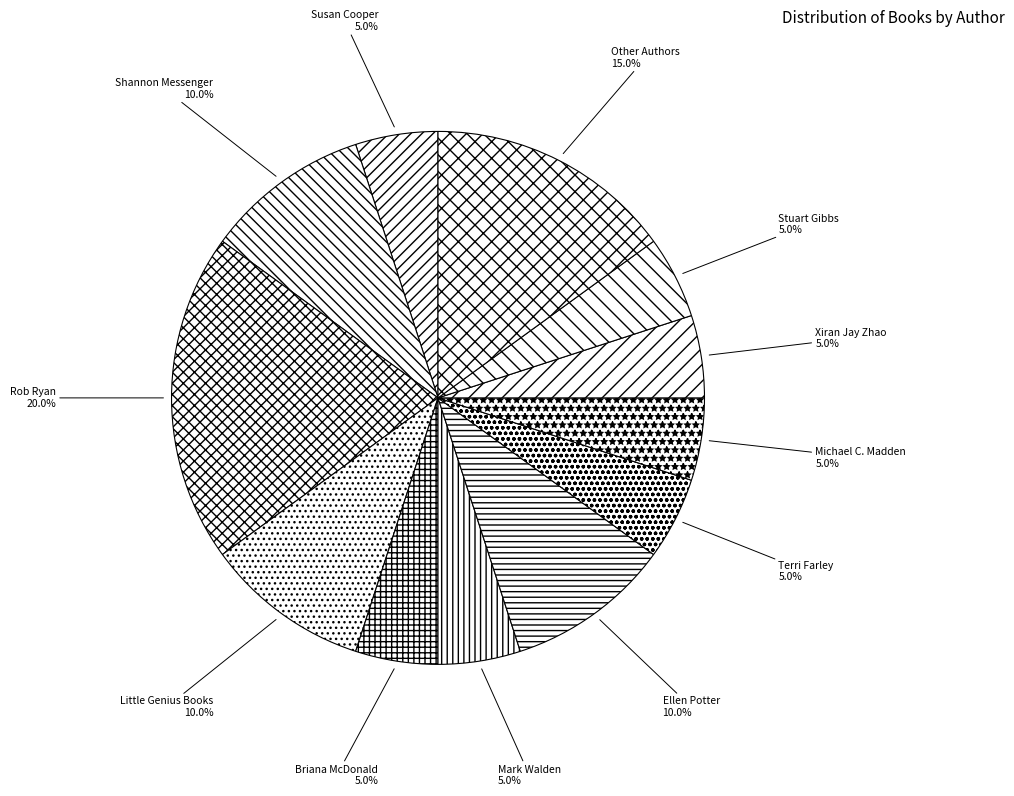

How many segments does this pie chart have?

12